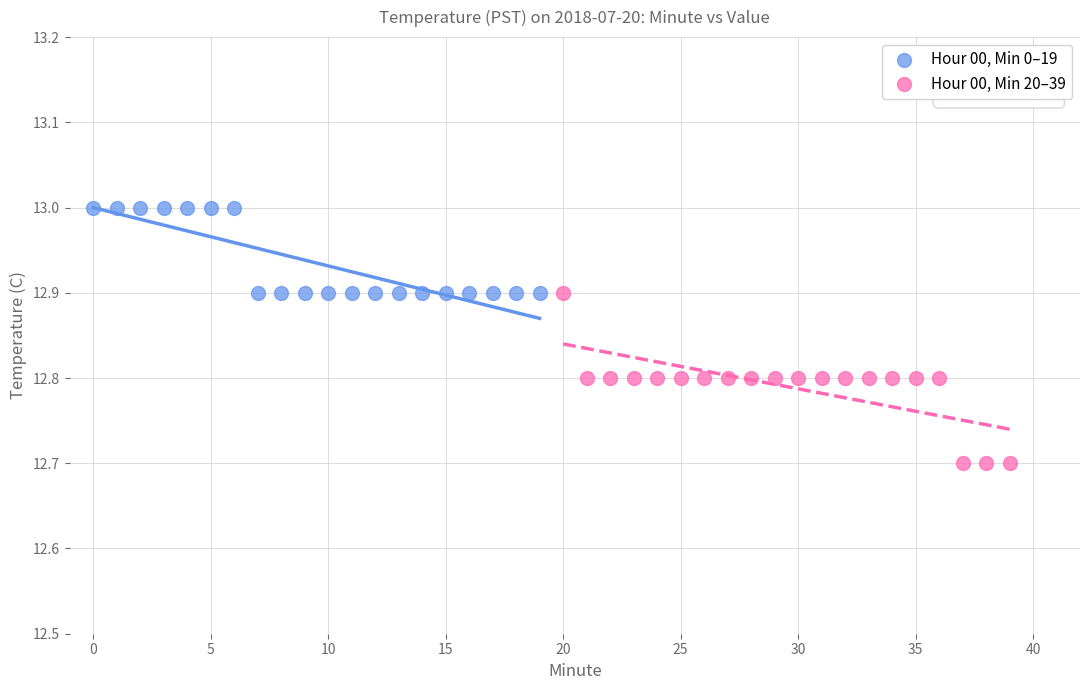

Which series contains the lowest Y value?

Hour 00, Min 20–39